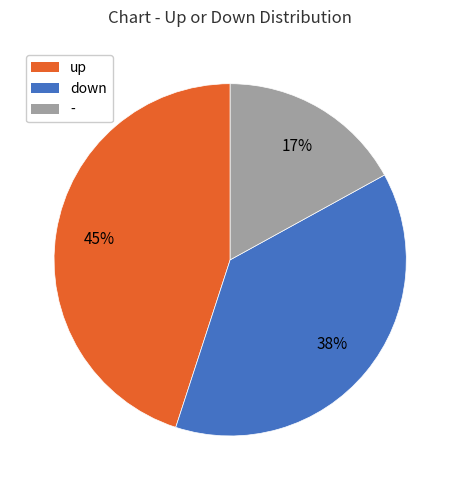

To the nearest percent, what is the combined percentage of up and -?

62%